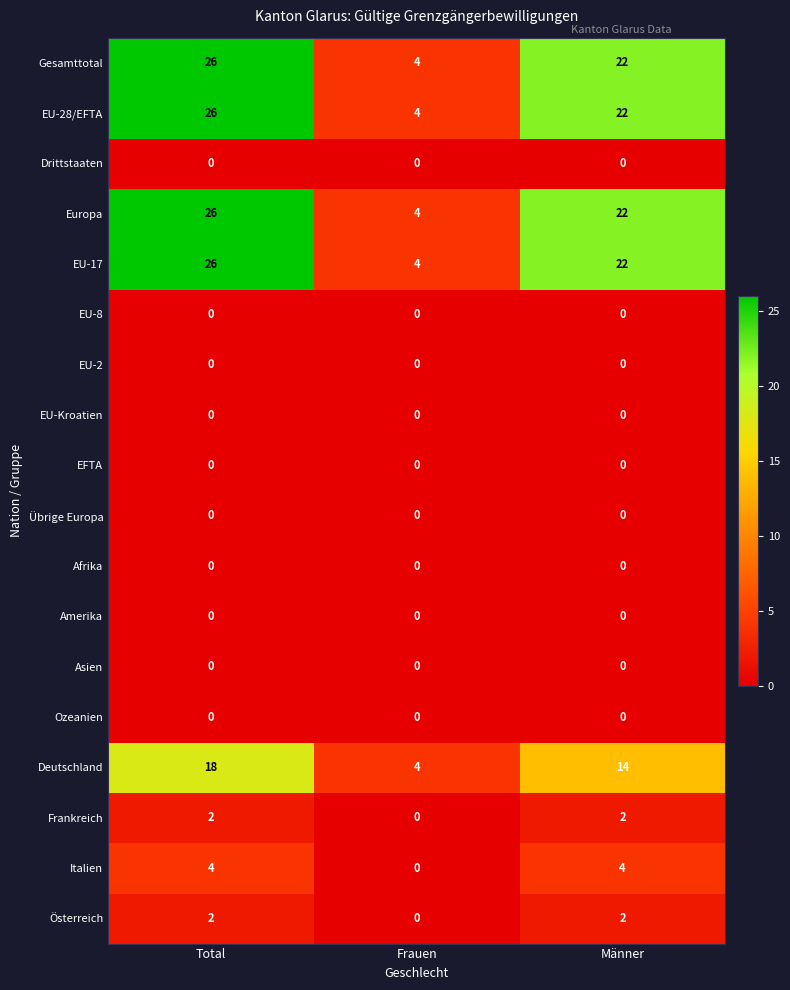

What is the difference between the Europa values at Männer and Total?

4